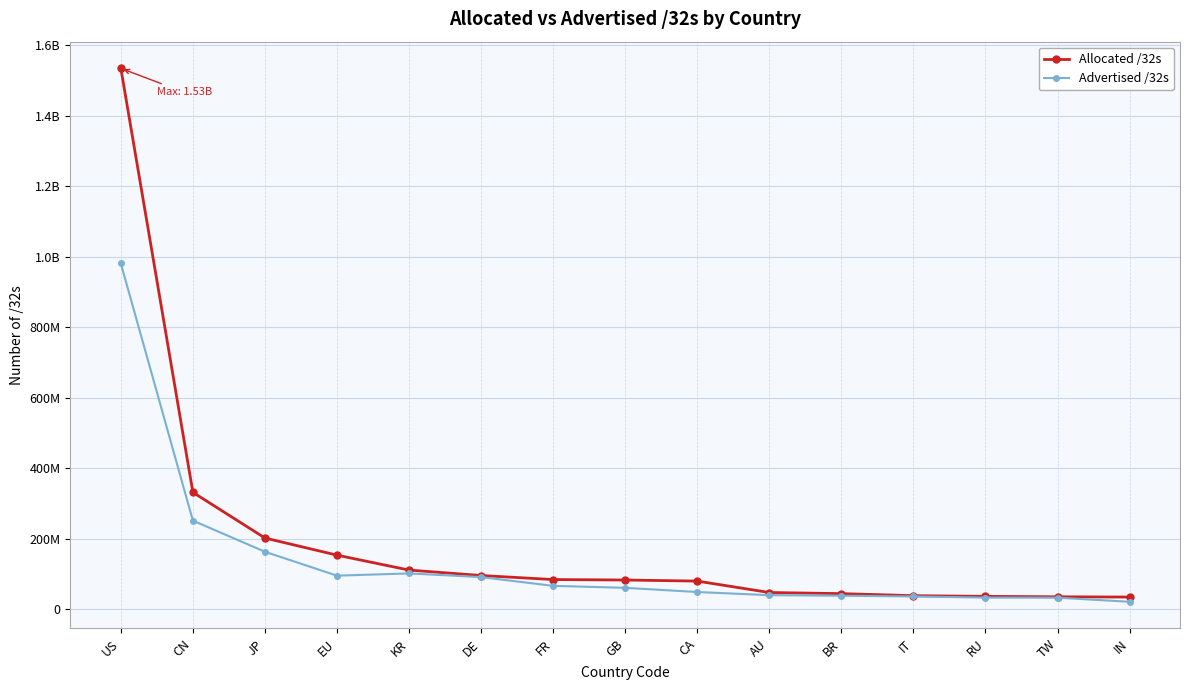

What is the label of the 8th point from the left?

GB